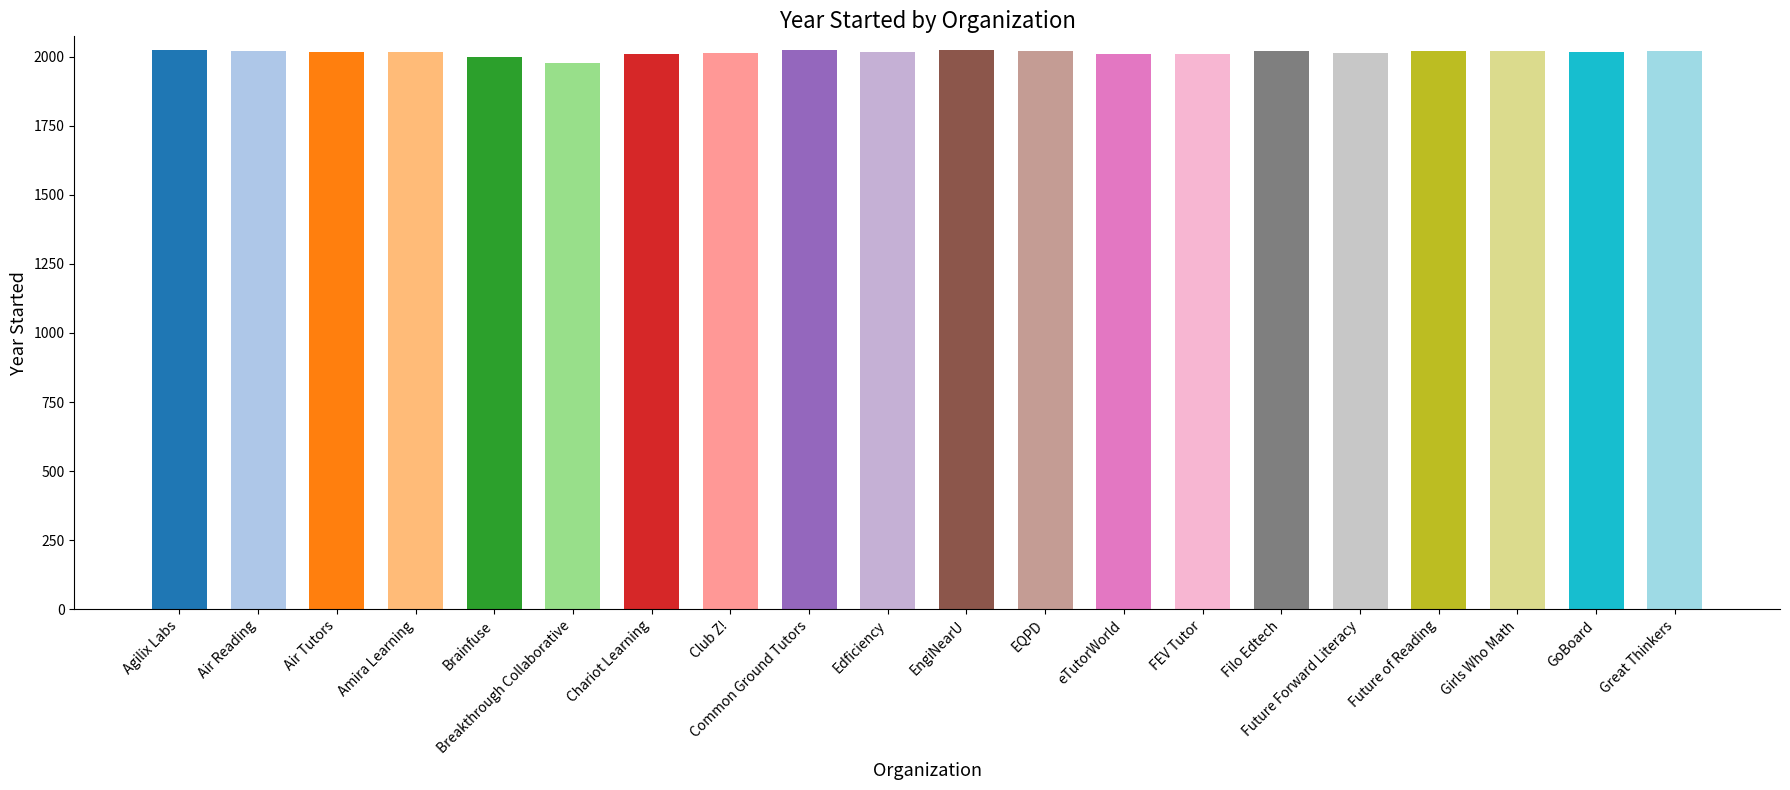

What is the sum of all values?

40278